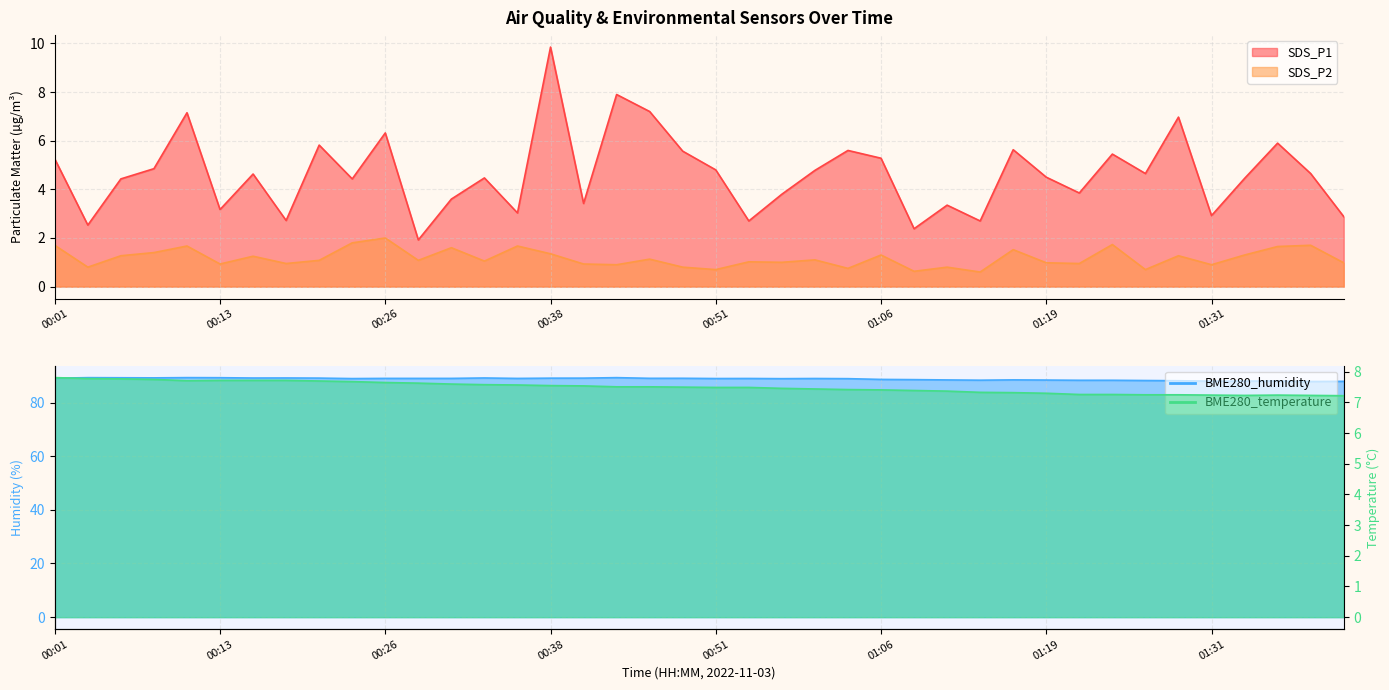

What position from the left is 01:01?

25